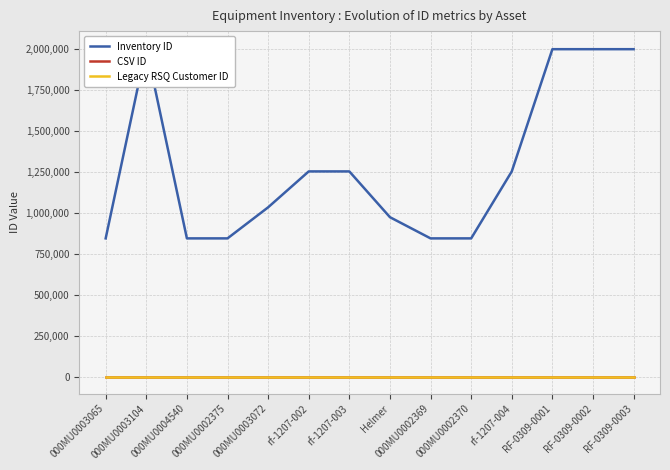

True or false: CSV ID and Inventory ID cross at least once.

False